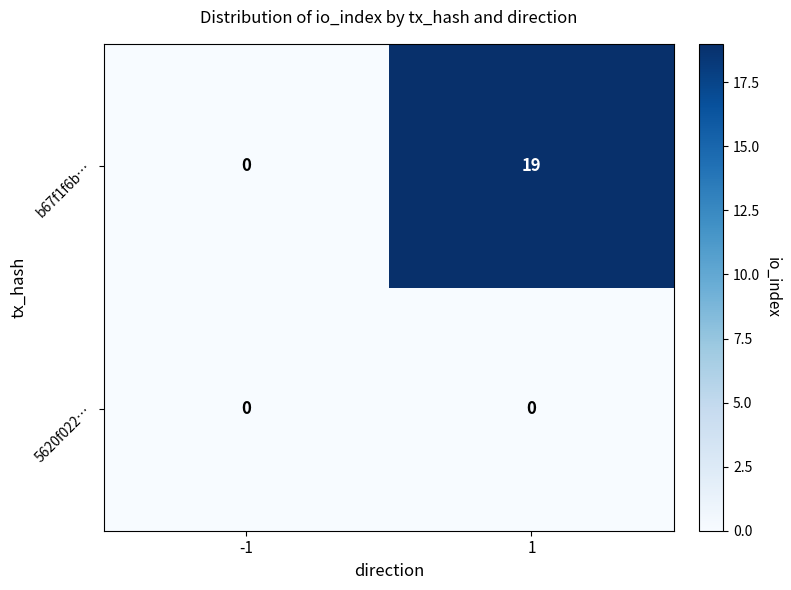

The value of b67f1f6b… at -1 is 12. True or false?

False